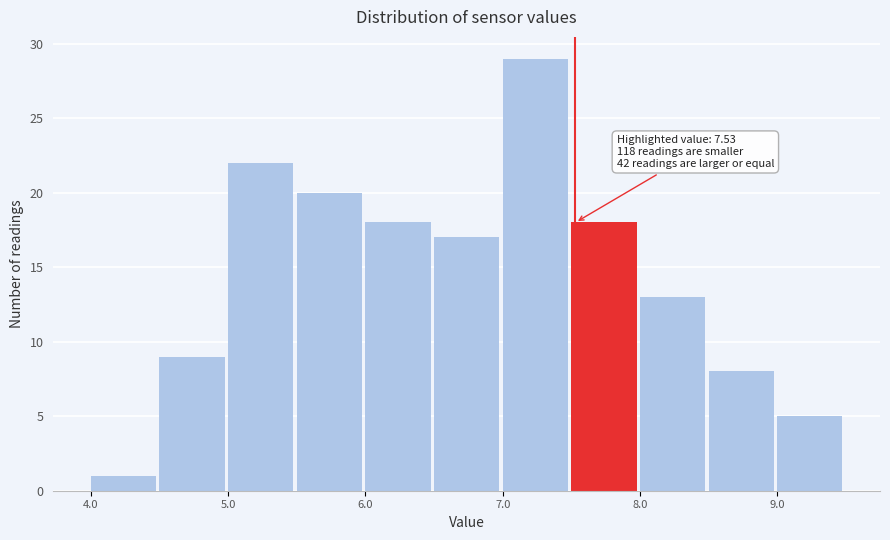

Which range on the x-axis has the tallest bar?

7.0 to 7.5